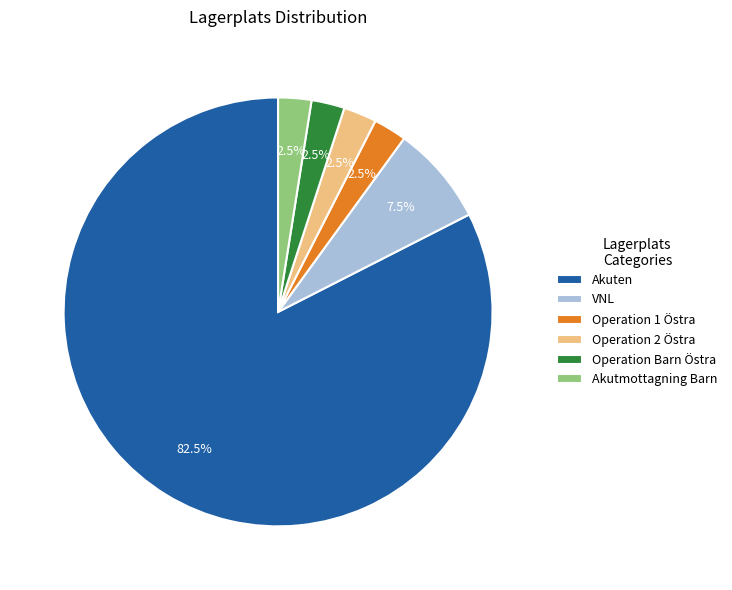

Approximately how many times larger is the value at Akutmottagning Barn compared to Operation Barn Östra?

1.0